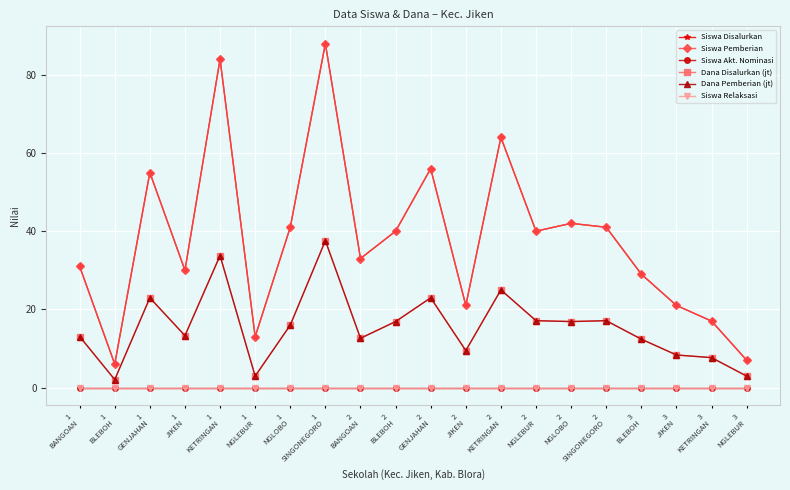

What is the average value of the Siswa Pemberian series?

38.0